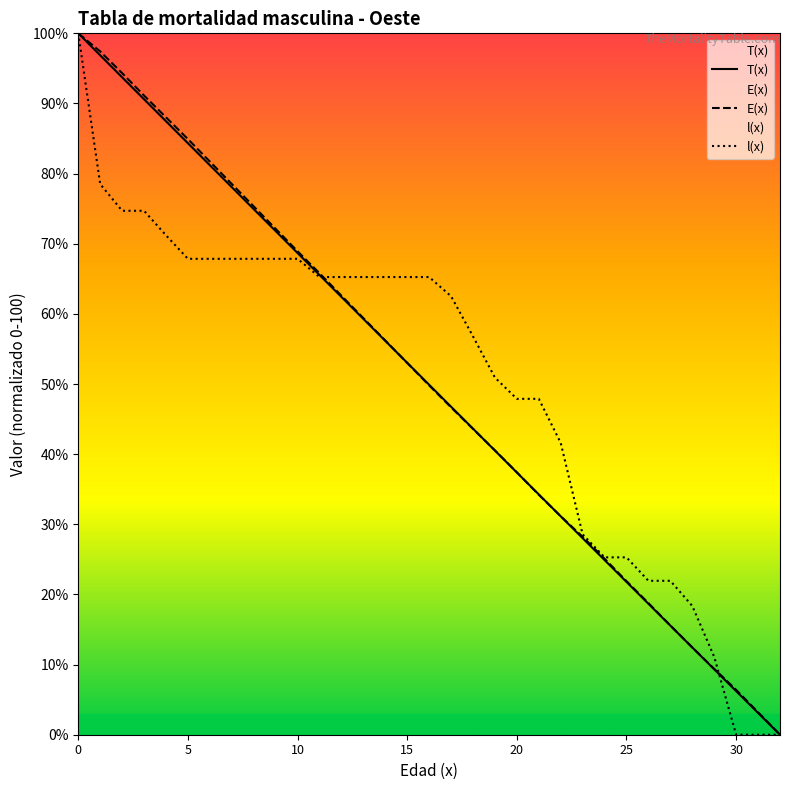

What are all the series names shown in the legend?

T(x), E(x), l(x)